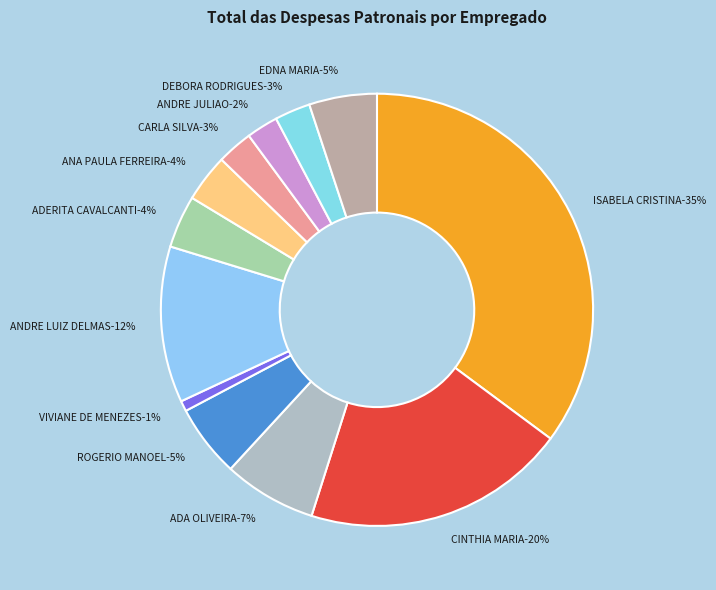

To the nearest percent, what is the difference between the ADERITA CAVALCANTI and ADA OLIVEIRA slice percentages?

3%